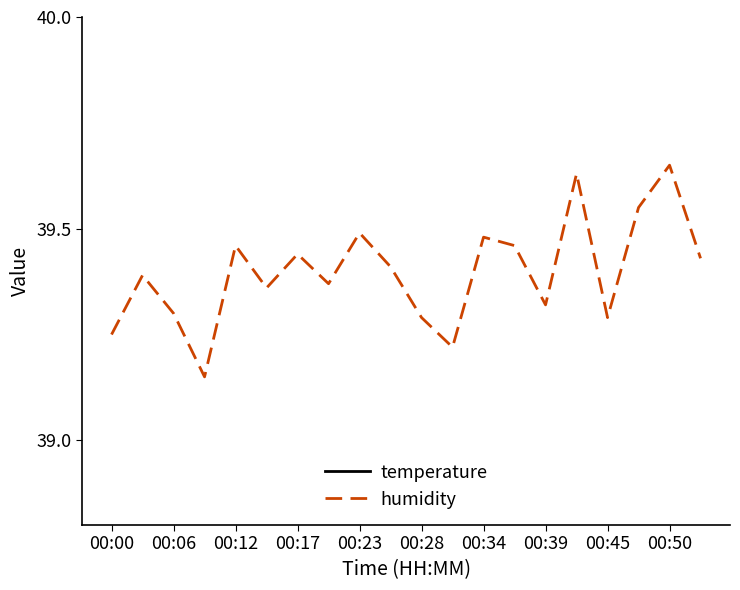

True or false: humidity and temperature cross at least once.

False